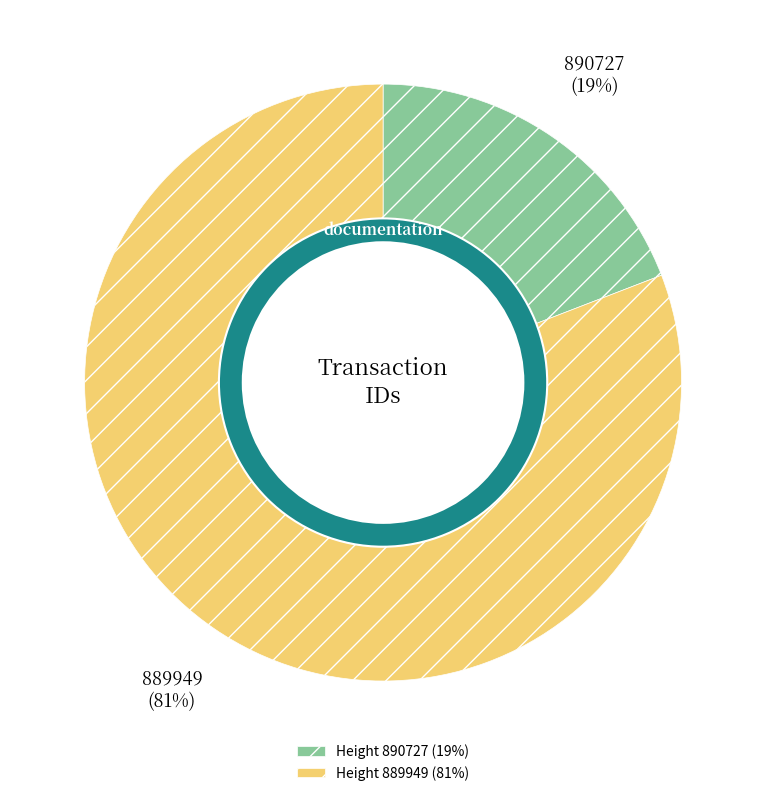

To the nearest percent, what is the difference between the 889949 and 890727 slice percentages?

62%